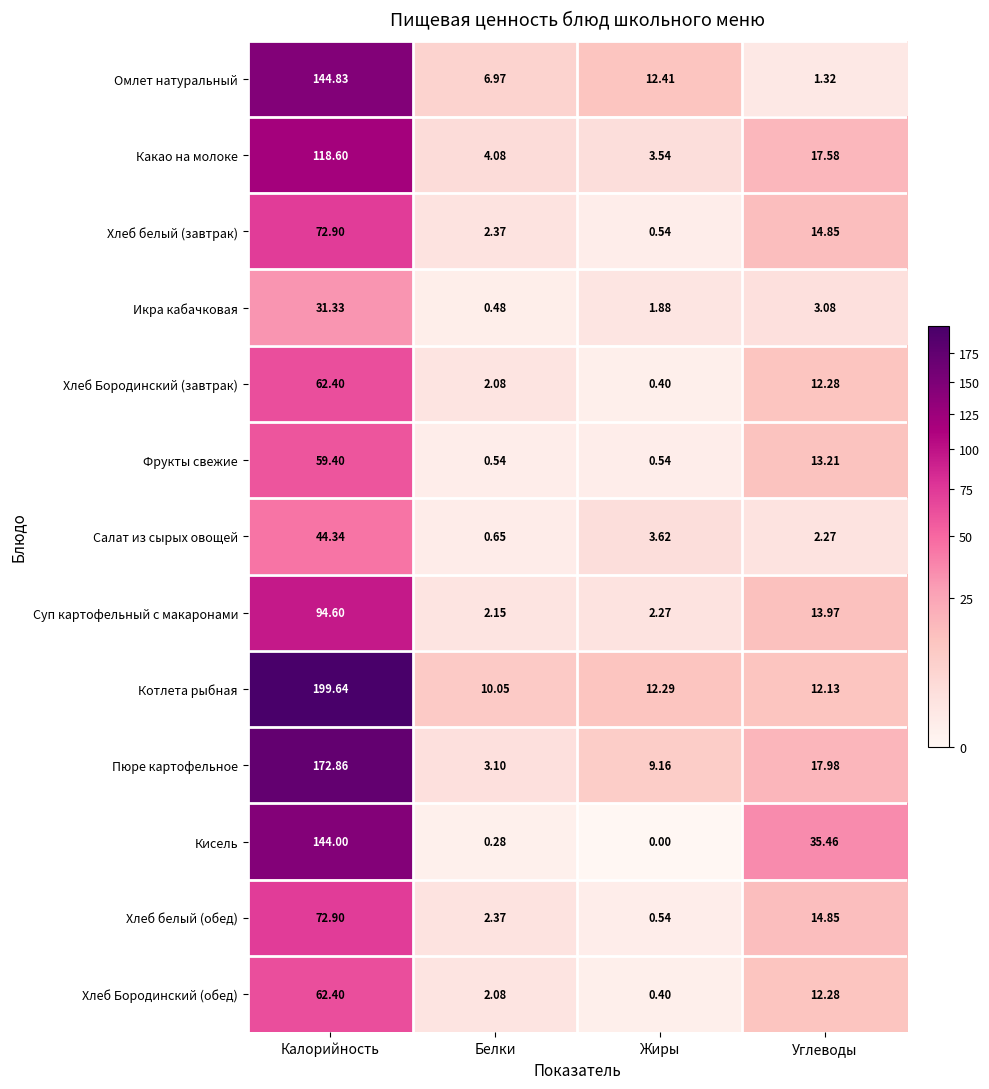

Which category has the highest value across all series?

Калорийность